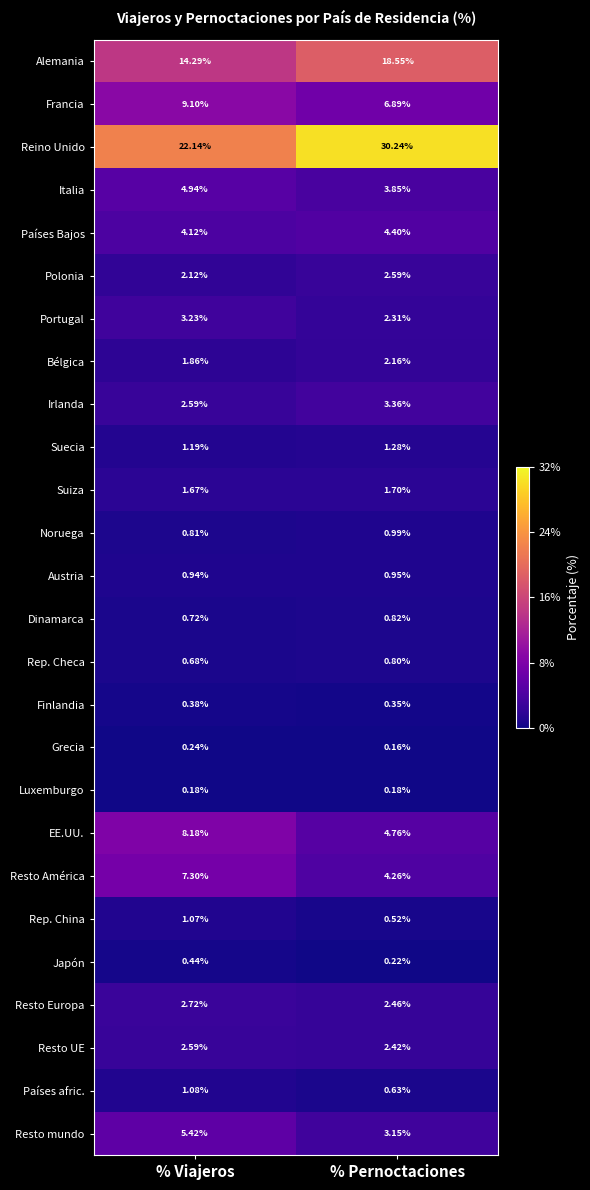

How many series are shown in this chart?

26